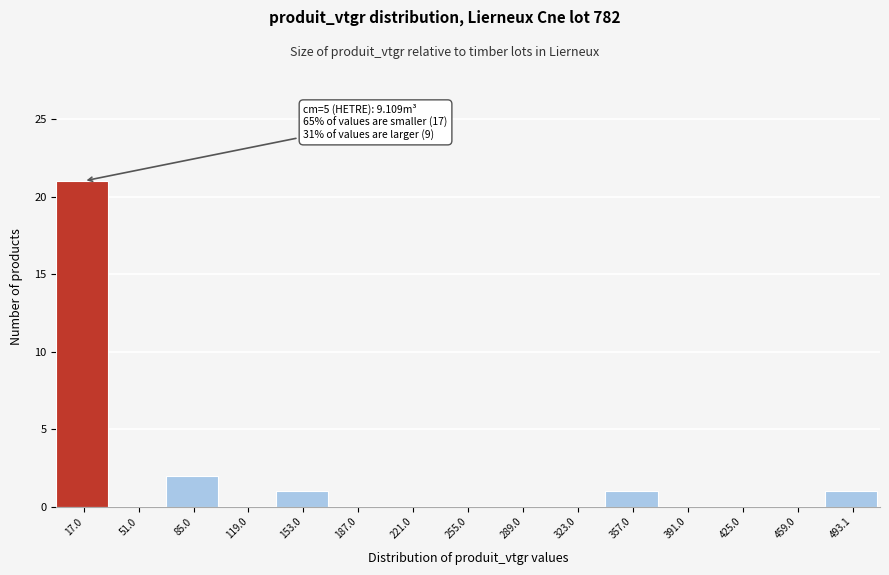

Over which range of the x-axis is the bar tallest?

0 to 35